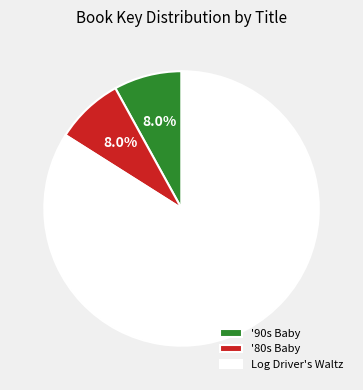

Which category has the biggest portion of the pie?

Log Driver's Waltz